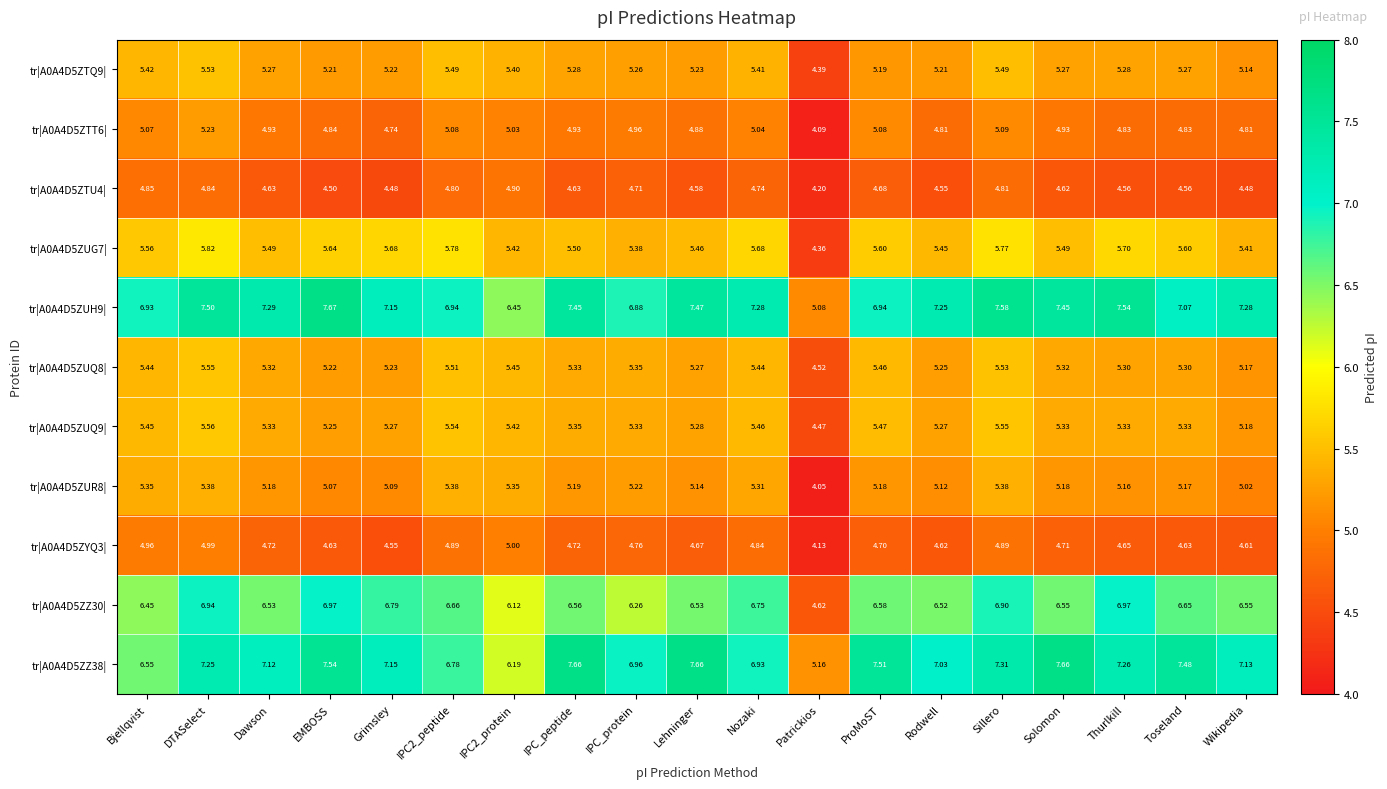

Is the value of tr|A0A4D5ZZ38| at EMBOSS greater than the value of tr|A0A4D5ZUG7| at EMBOSS?

Yes